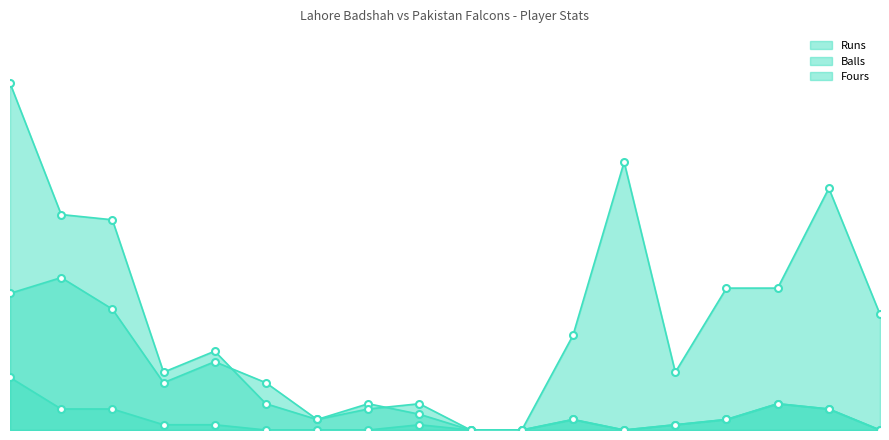

True or false: Fours and Balls intersect in this chart.

False